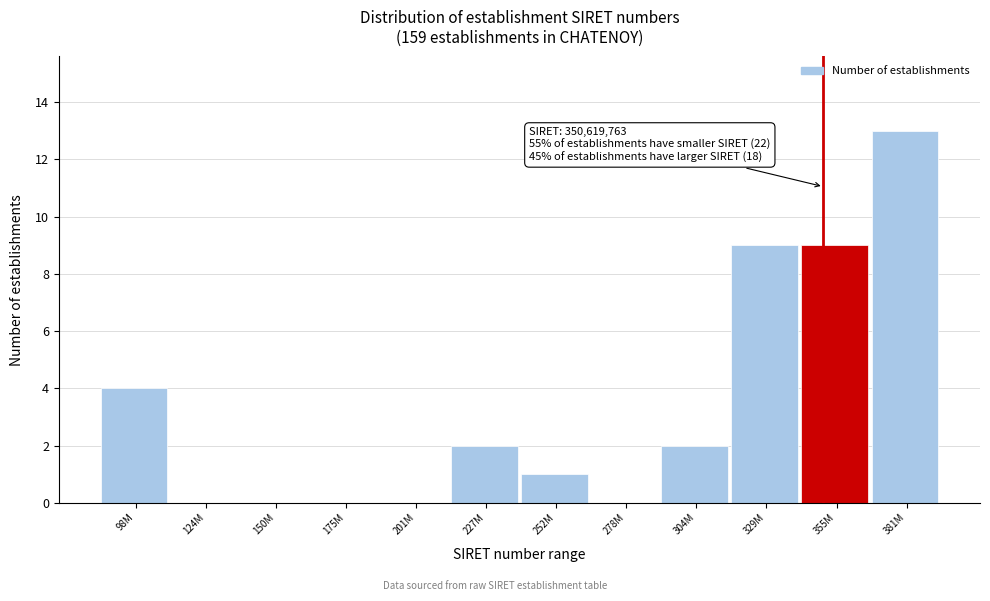

Reading left to right, transcribe all the data shown in this chart.

98M=4	124M=0	150M=0	175M=0	201M=0	227M=2	252M=1	278M=0	304M=2	329M=9	355M=9	381M=13